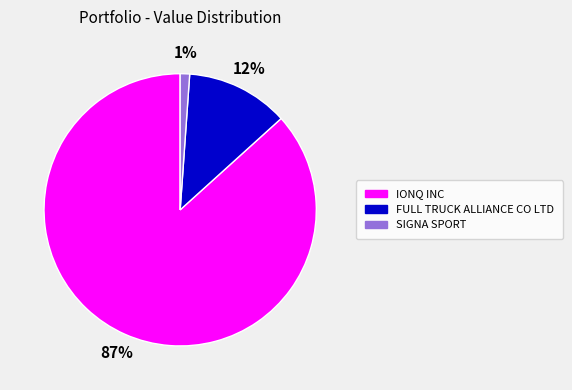

Is the sum of IONQ INC and SIGNA SPORT greater than half?

Yes